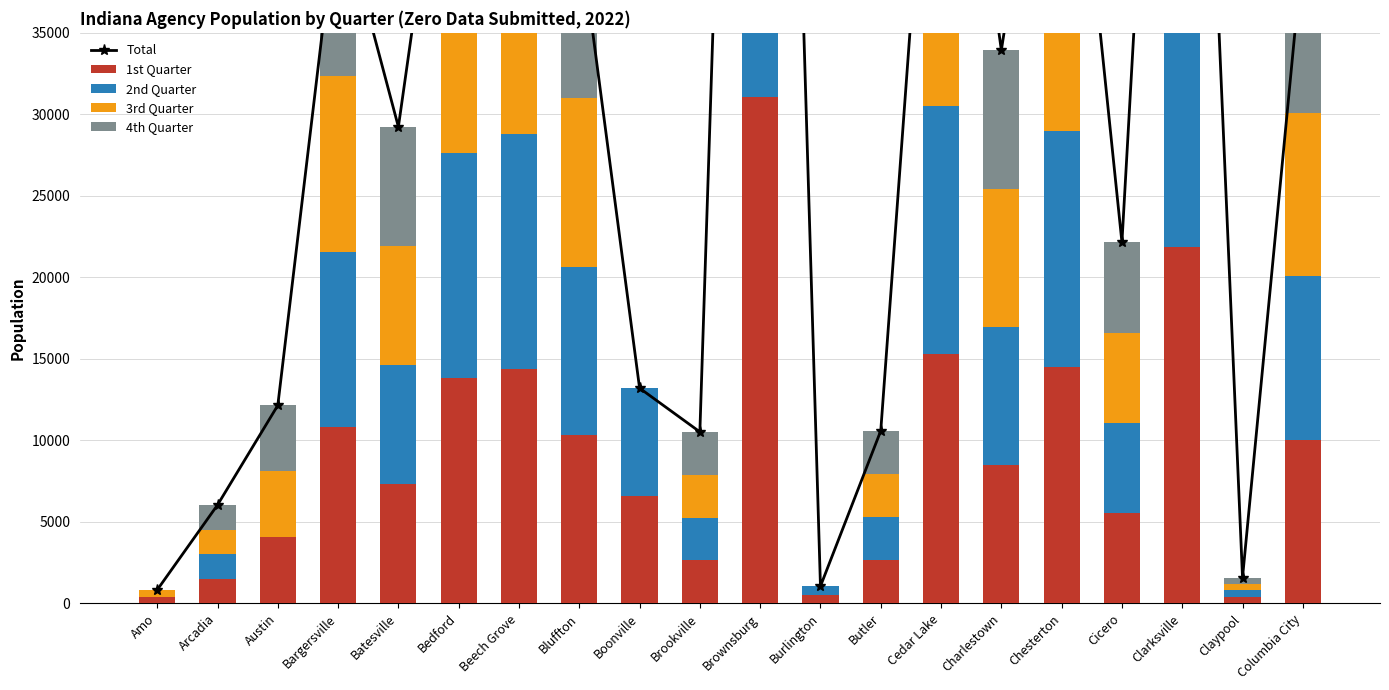

How many values in the 3rd Quarter series exceed 8482?

9